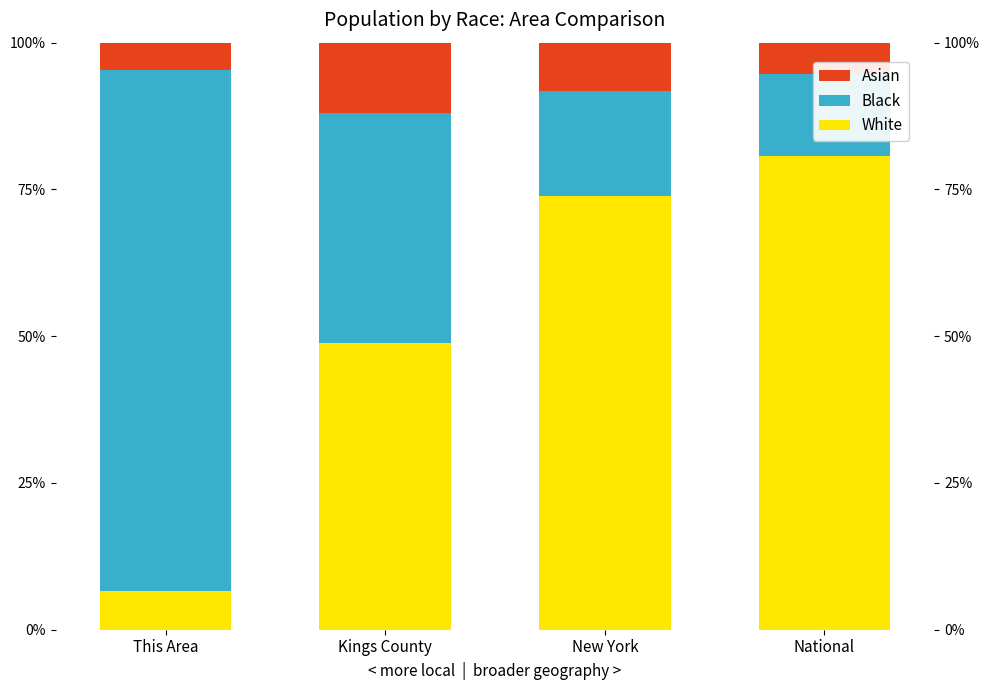

What is the difference between the highest and lowest values at Kings County?

36.9